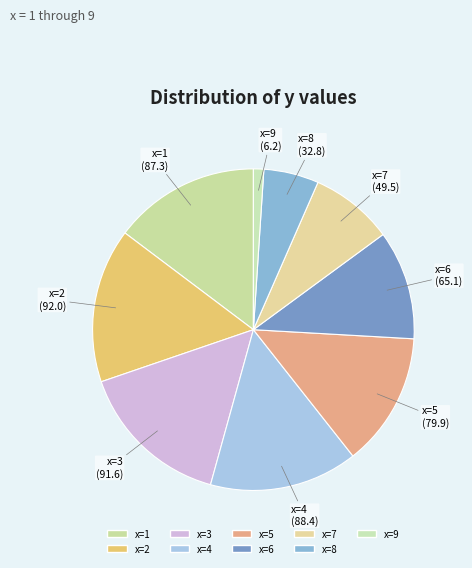

Is there any slice that represents more than half of the pie?

No